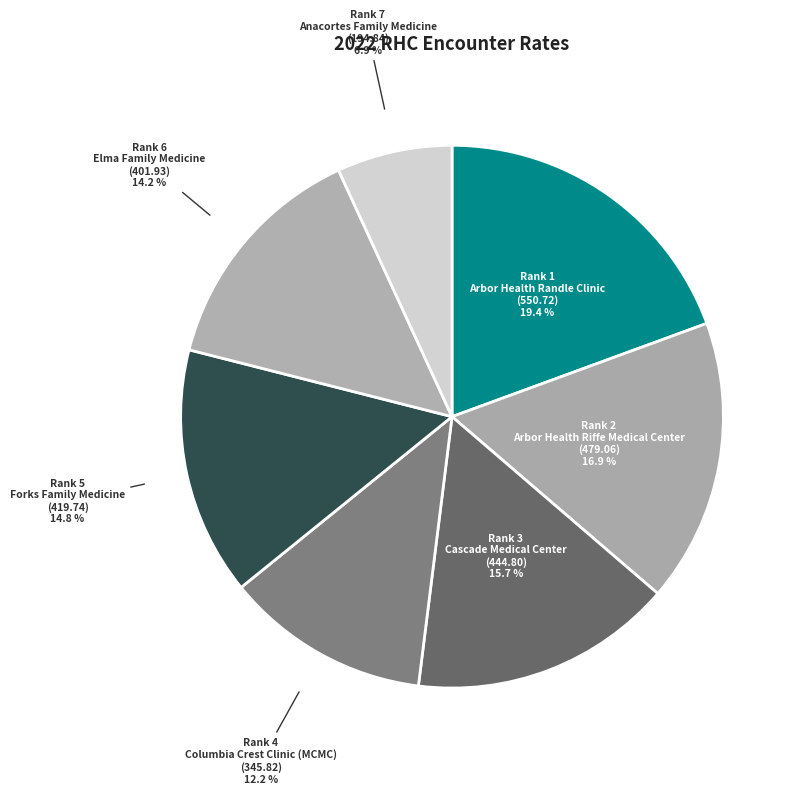

Count the number of slices in the pie.

7